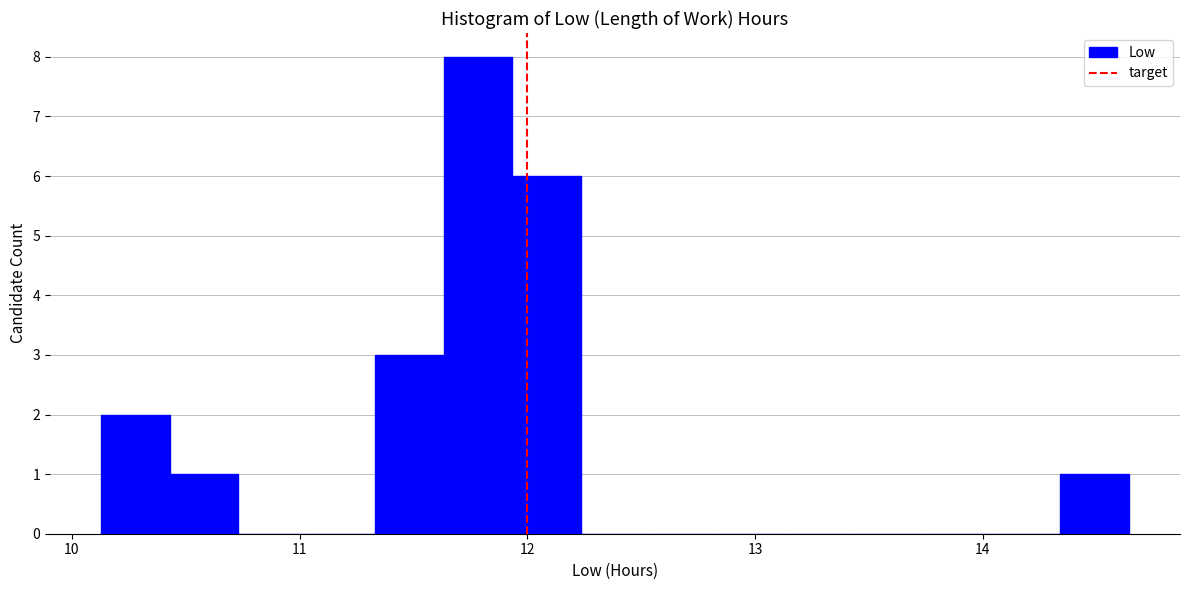

Around what value on the x-axis is the tallest bar? Give the approximate position of its centre, as read against the axis.

11.8